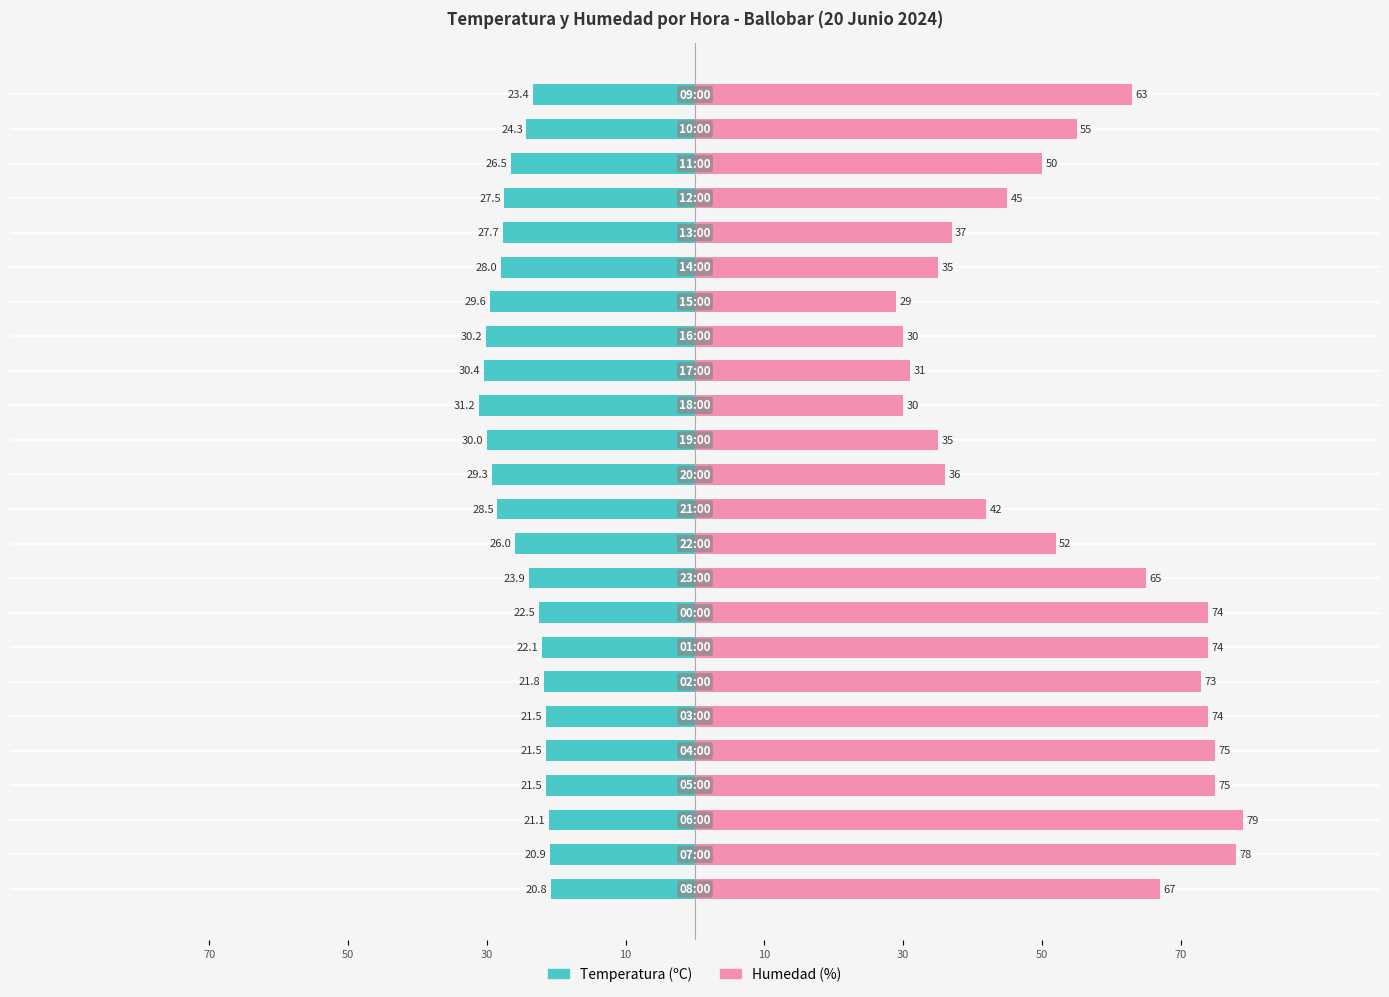

The value of Temperatura (ºC) at 19 is -11.2. True or false?

False